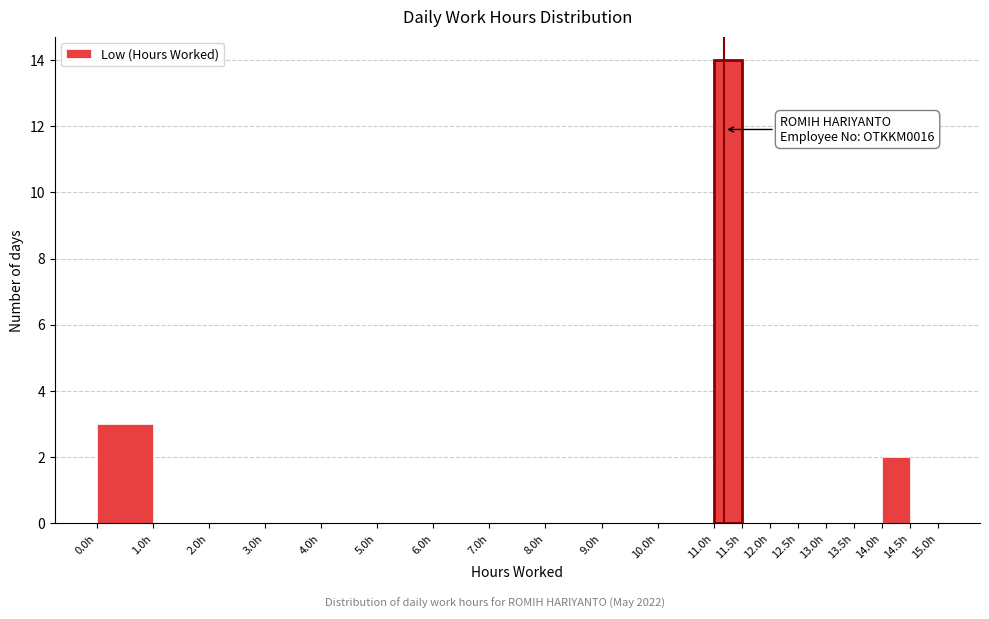

Which range on the x-axis has the tallest bar?

11.0 to 11.5